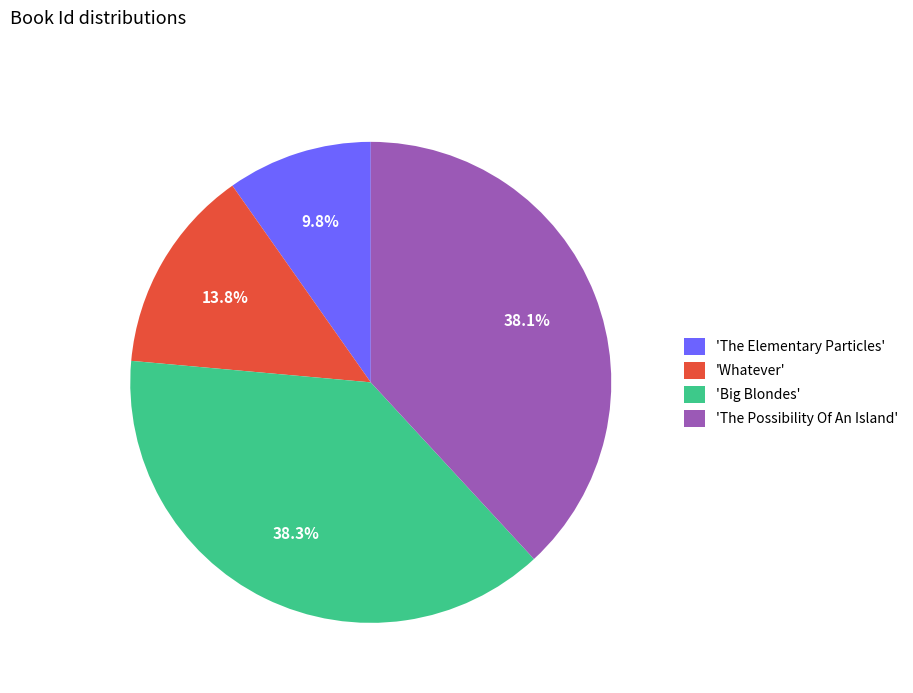

How much of the chart is everything except 'The Possibility Of An Island'?

61.9%